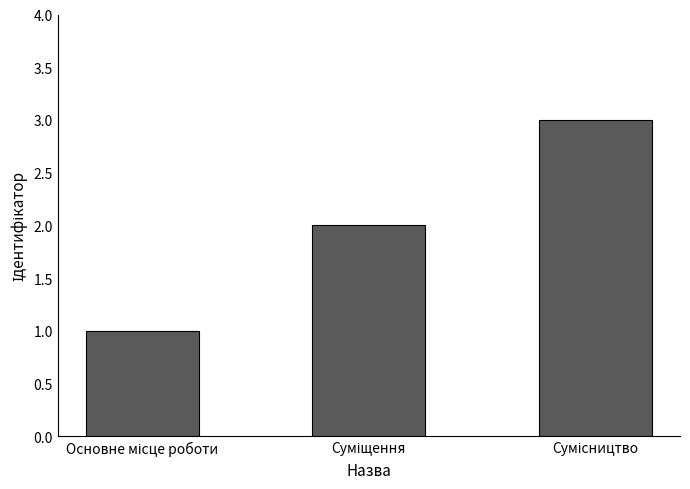

What is the sum of all values?

6